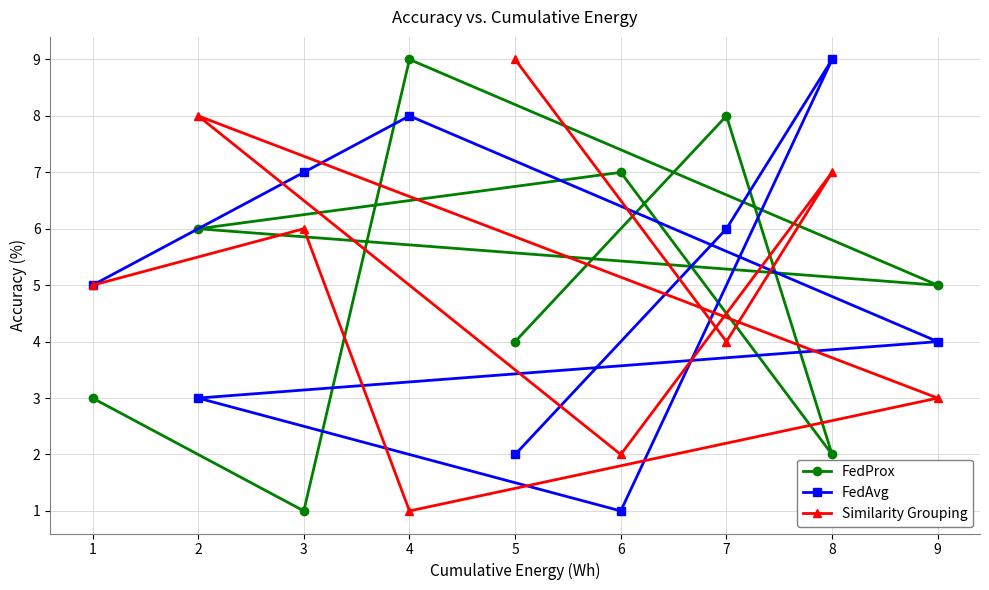

Count the Similarity Grouping values in the range 3 to 7.

5